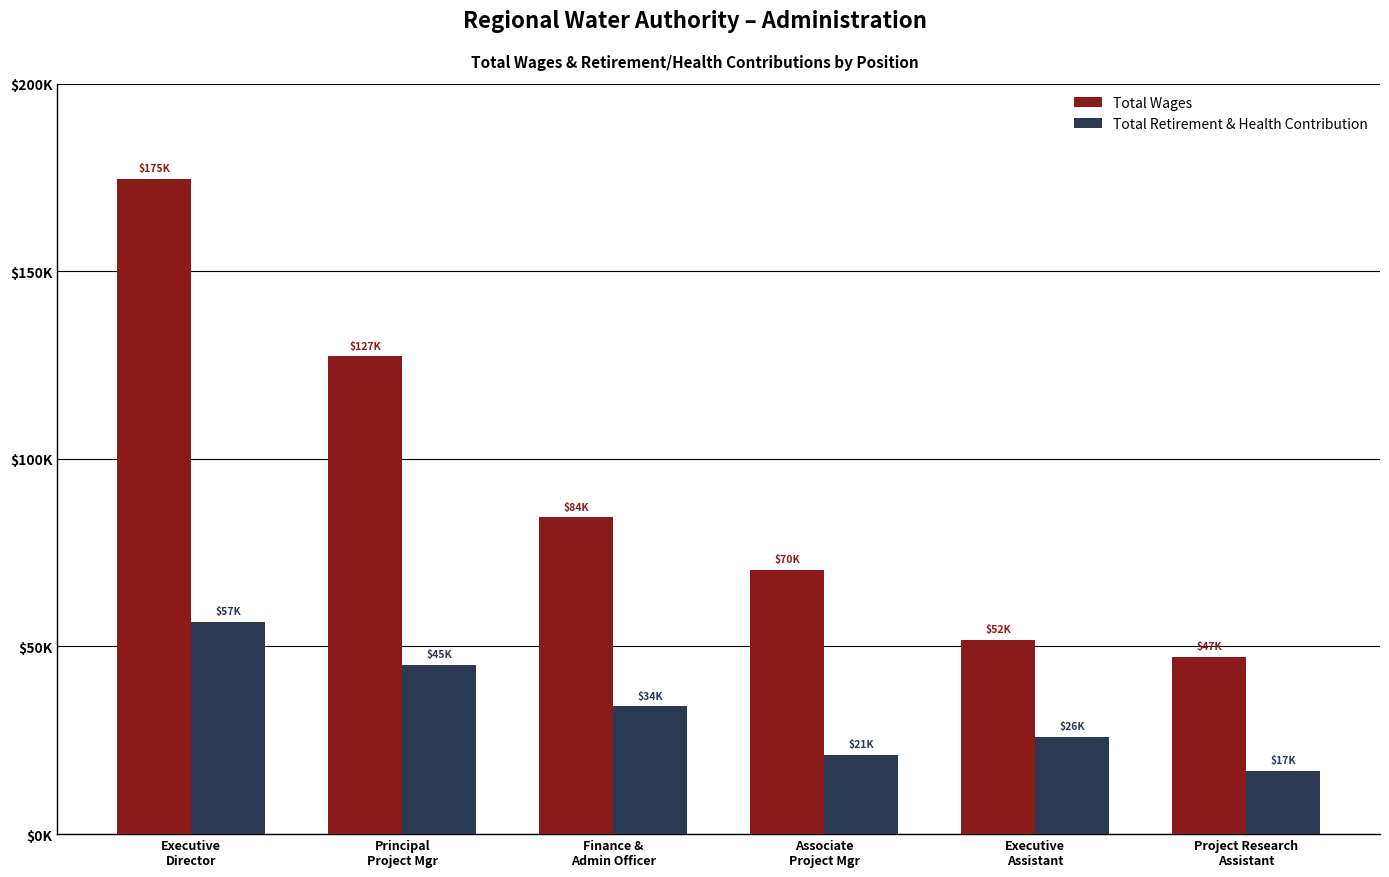

Does the chart contain stacked bars?

No